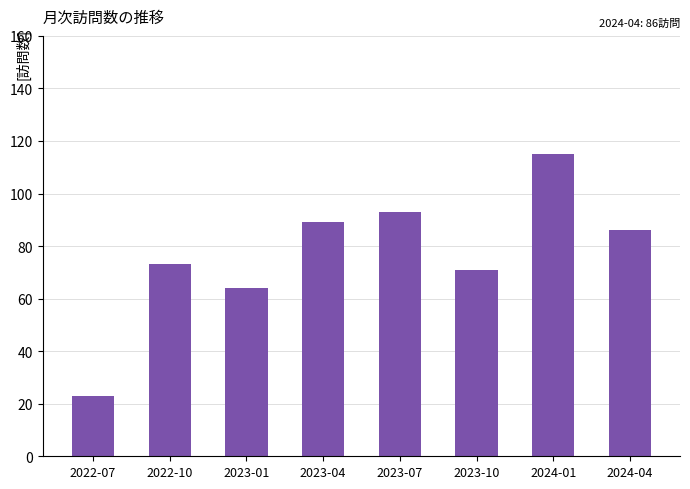

What is the change in value from 2022-10 to 2024-04?

+13